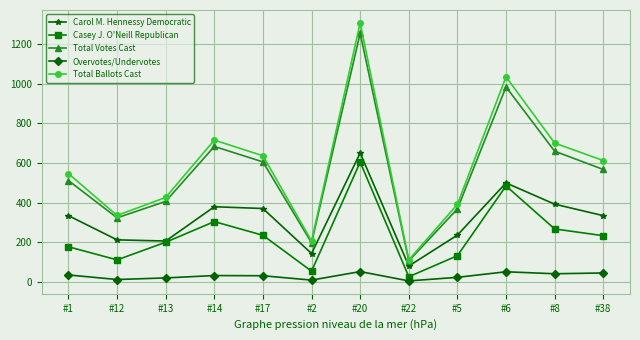

Is the value of Overvotes/Undervotes at #12 greater than the value of Total Ballots Cast at #20?

No